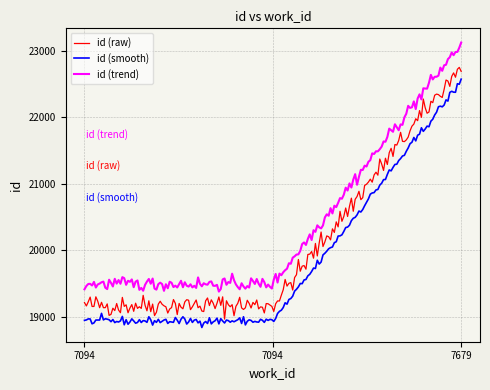

List the series in order of their overall mean, lowest first.

id (smooth), id (raw), id (trend)